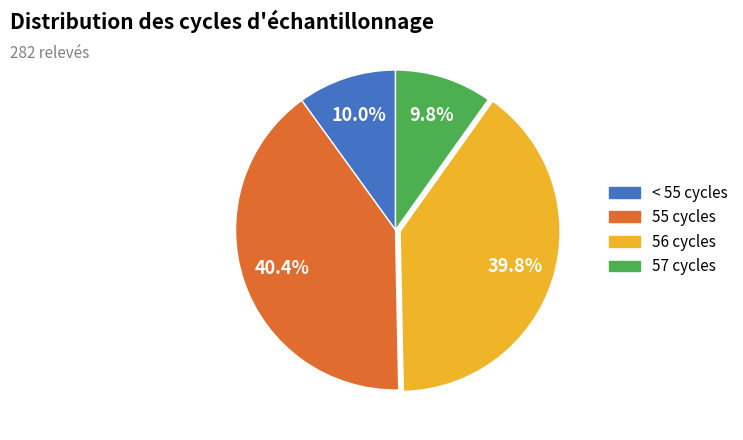

Is there any slice that represents more than half of the pie?

No